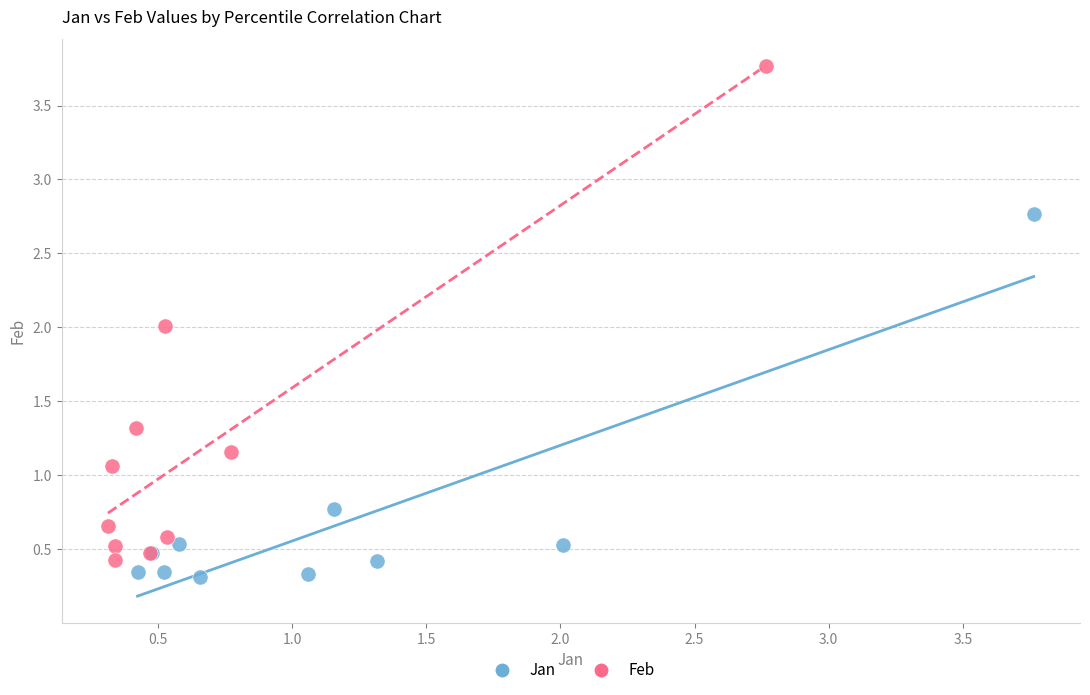

Which series has the widest spread of Y values?

Feb